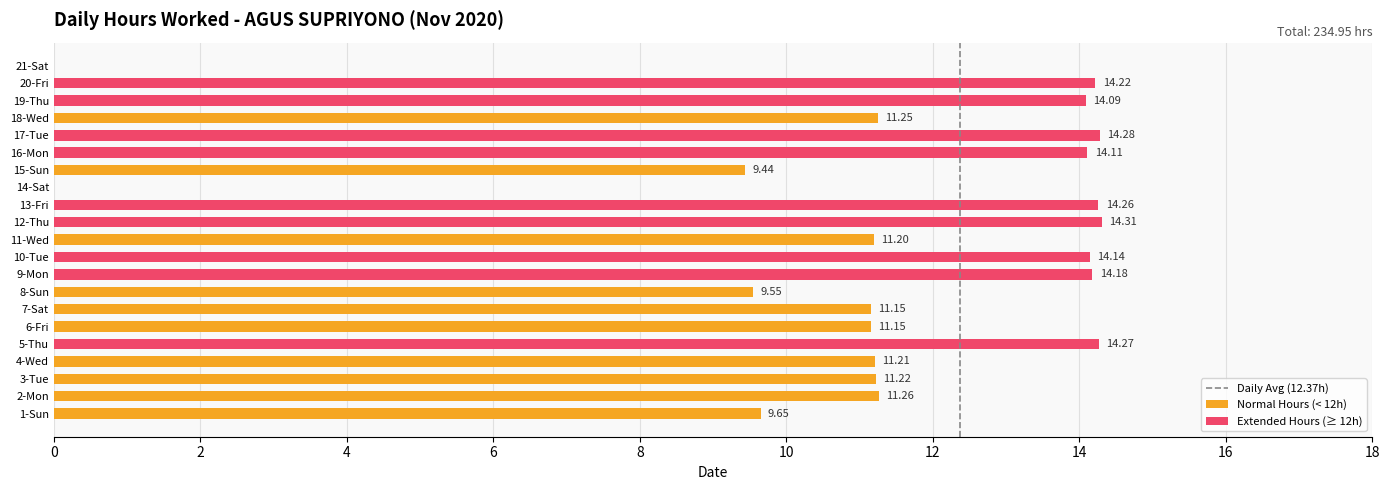

Is it true that the value at 3-Tue is 3.0?

False